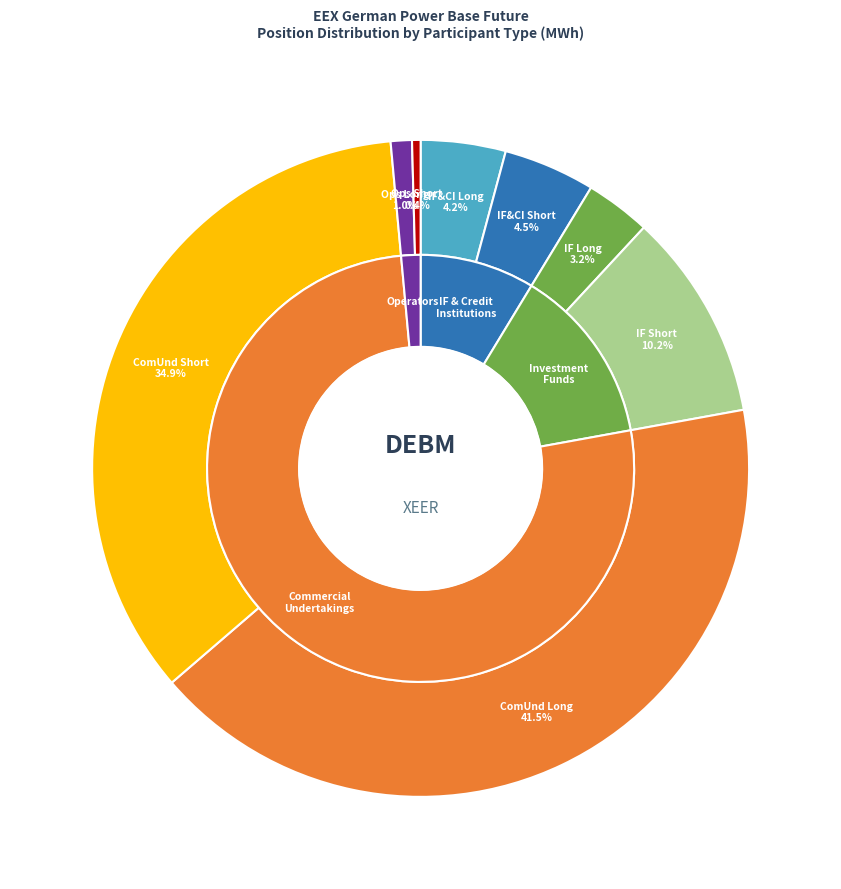

Approximately how many times larger is the value at Commercial Undertakings Short compared to Commercial Undertakings Long?

0.8